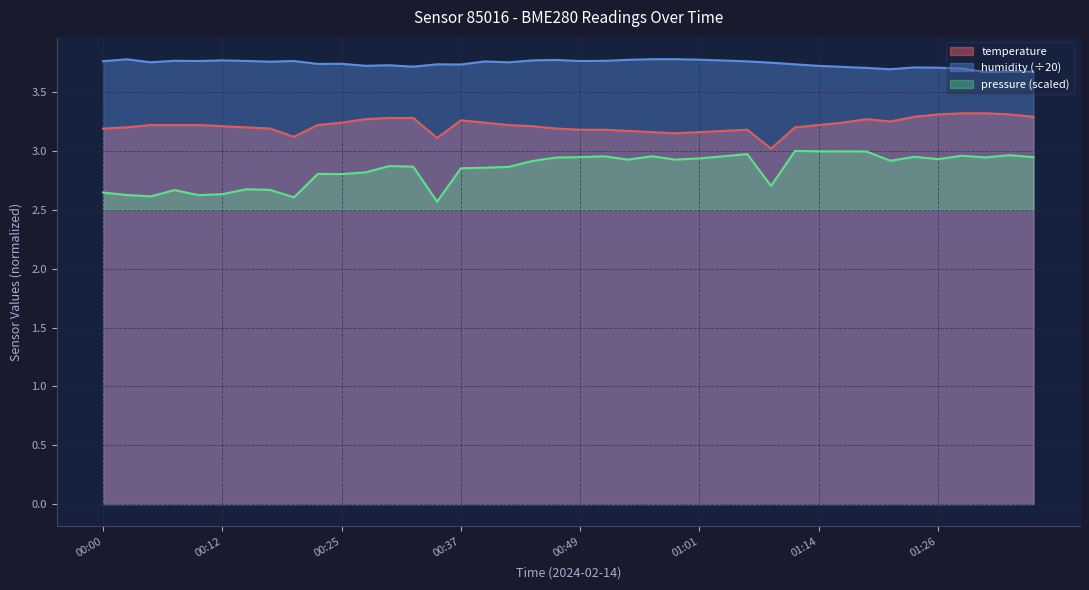

How many categories are shown in the chart?

40